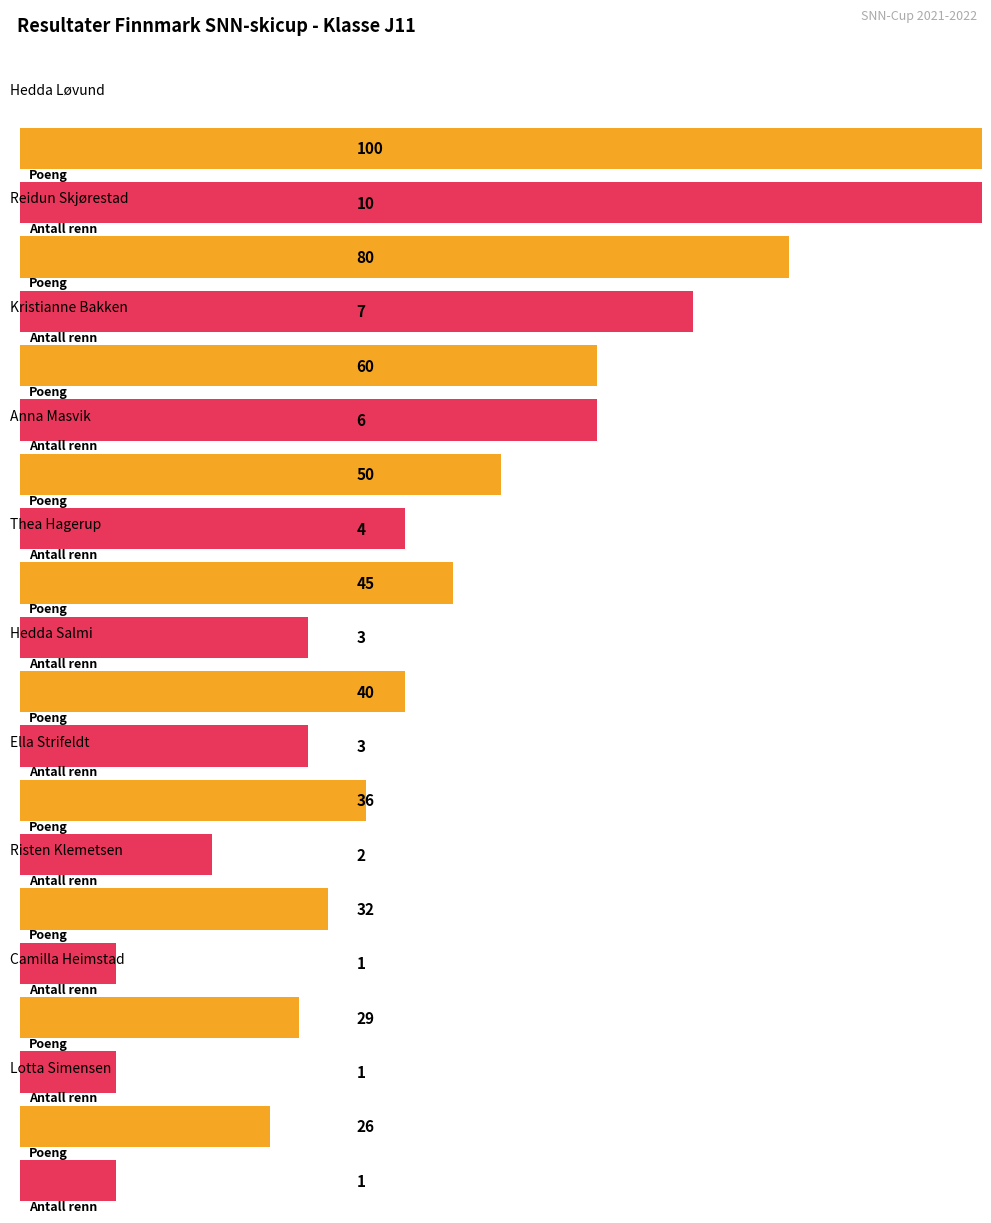

How many bars are there in each group?

2